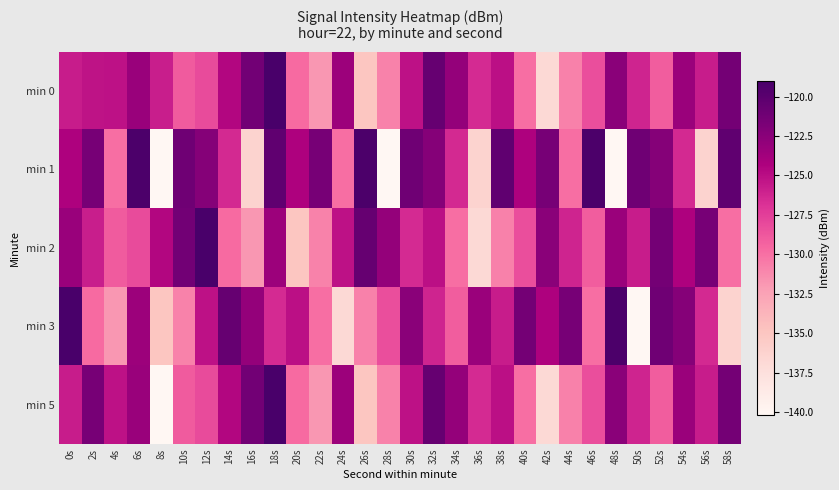

Reading left to right, what are all the values shown in this chart?

min 0: 0s=-125.8	2s=-125.2	4s=-125.1	6s=-123.3	8s=-125.8	10s=-128.9	12s=-128.1	14s=-124.6	16s=-121.3	18s=-119.0	20s=-129.7	22s=-131.8	24s=-123.4	26s=-135.0	28s=-130.9	30s=-125.2	32s=-120.7	34s=-123.0	36s=-126.5	38s=-125.1	40s=-129.9	42s=-136.8	44s=-130.8	46s=-128.3	48s=-122.5	50s=-126.2	52s=-129.0	54s=-123.4	56s=-125.7	58s=-121.4
min 1: 0s=-124.4	2s=-121.5	4s=-129.9	6s=-119.2	8s=-140.1	10s=-121.1	12s=-122.3	14s=-126.4	16s=-136.2	18s=-120.3	20s=-124.4	22s=-121.5	24s=-129.9	26s=-119.2	28s=-140.1	30s=-121.1	32s=-122.3	34s=-126.4	36s=-136.2	38s=-120.3	40s=-124.4	42s=-121.5	44s=-129.9	46s=-119.2	48s=-140.1	50s=-121.1	52s=-122.3	54s=-126.4	56s=-136.2	58s=-120.3
min 2: 0s=-123.3	2s=-125.8	4s=-128.9	6s=-128.1	8s=-124.6	10s=-121.3	12s=-119.0	14s=-129.7	16s=-131.8	18s=-123.4	20s=-135.0	22s=-130.9	24s=-125.2	26s=-120.7	28s=-123.0	30s=-126.5	32s=-125.1	34s=-129.9	36s=-136.8	38s=-130.8	40s=-128.3	42s=-122.5	44s=-126.2	46s=-129.0	48s=-123.4	50s=-125.7	52s=-121.4	54s=-124.4	56s=-121.5	58s=-129.9
min 3: 0s=-119.0	2s=-129.7	4s=-131.8	6s=-123.4	8s=-135.0	10s=-130.9	12s=-125.2	14s=-120.7	16s=-123.0	18s=-126.5	20s=-125.1	22s=-129.9	24s=-136.8	26s=-130.8	28s=-128.3	30s=-122.5	32s=-126.2	34s=-129.0	36s=-123.4	38s=-125.7	40s=-121.4	42s=-124.4	44s=-121.5	46s=-129.9	48s=-119.2	50s=-140.1	52s=-121.1	54s=-122.3	56s=-126.4	58s=-136.2
min 5: 0s=-125.8	2s=-121.5	4s=-125.1	6s=-123.3	8s=-140.1	10s=-128.9	12s=-128.1	14s=-124.6	16s=-121.3	18s=-119.0	20s=-129.7	22s=-131.8	24s=-123.4	26s=-135.0	28s=-130.9	30s=-125.2	32s=-120.7	34s=-123.0	36s=-126.5	38s=-125.1	40s=-129.9	42s=-136.8	44s=-130.8	46s=-128.3	48s=-122.5	50s=-126.2	52s=-129.0	54s=-123.4	56s=-125.7	58s=-121.4